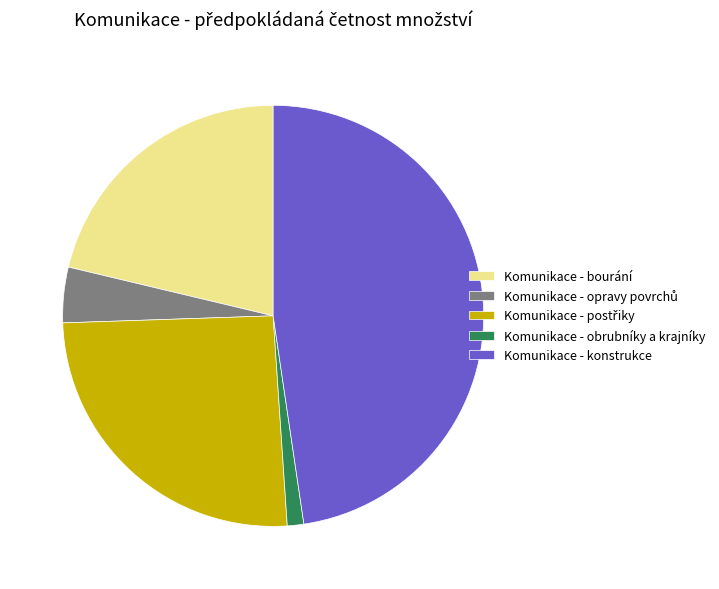

Does Komunikace - konstrukce account for over 50% of the chart?

No